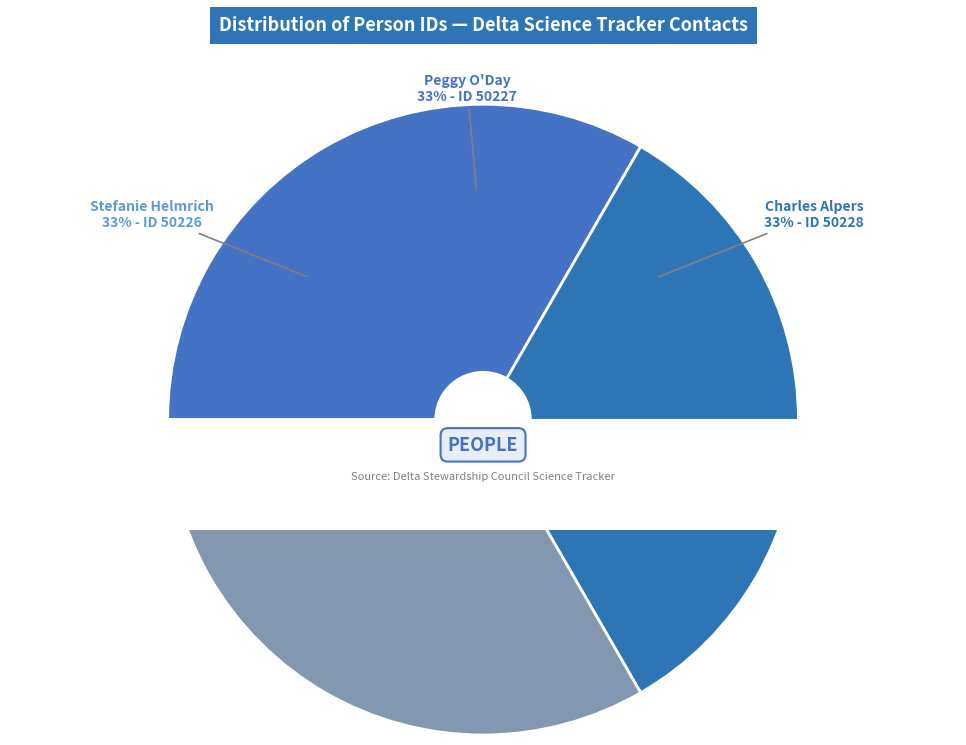

What percentage is the Stefanie Helmrich slice, to the nearest percent?

33%